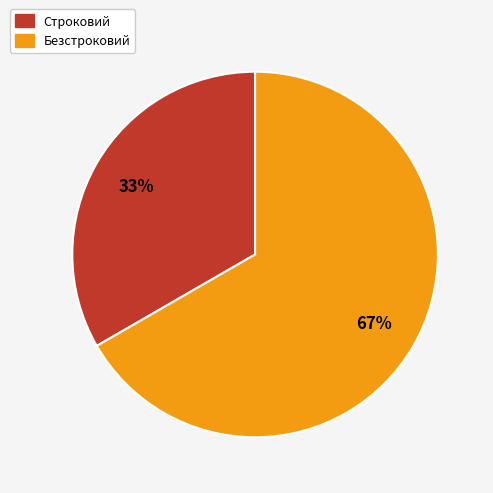

Between Безстроковий and Строковий, which is larger?

Безстроковий